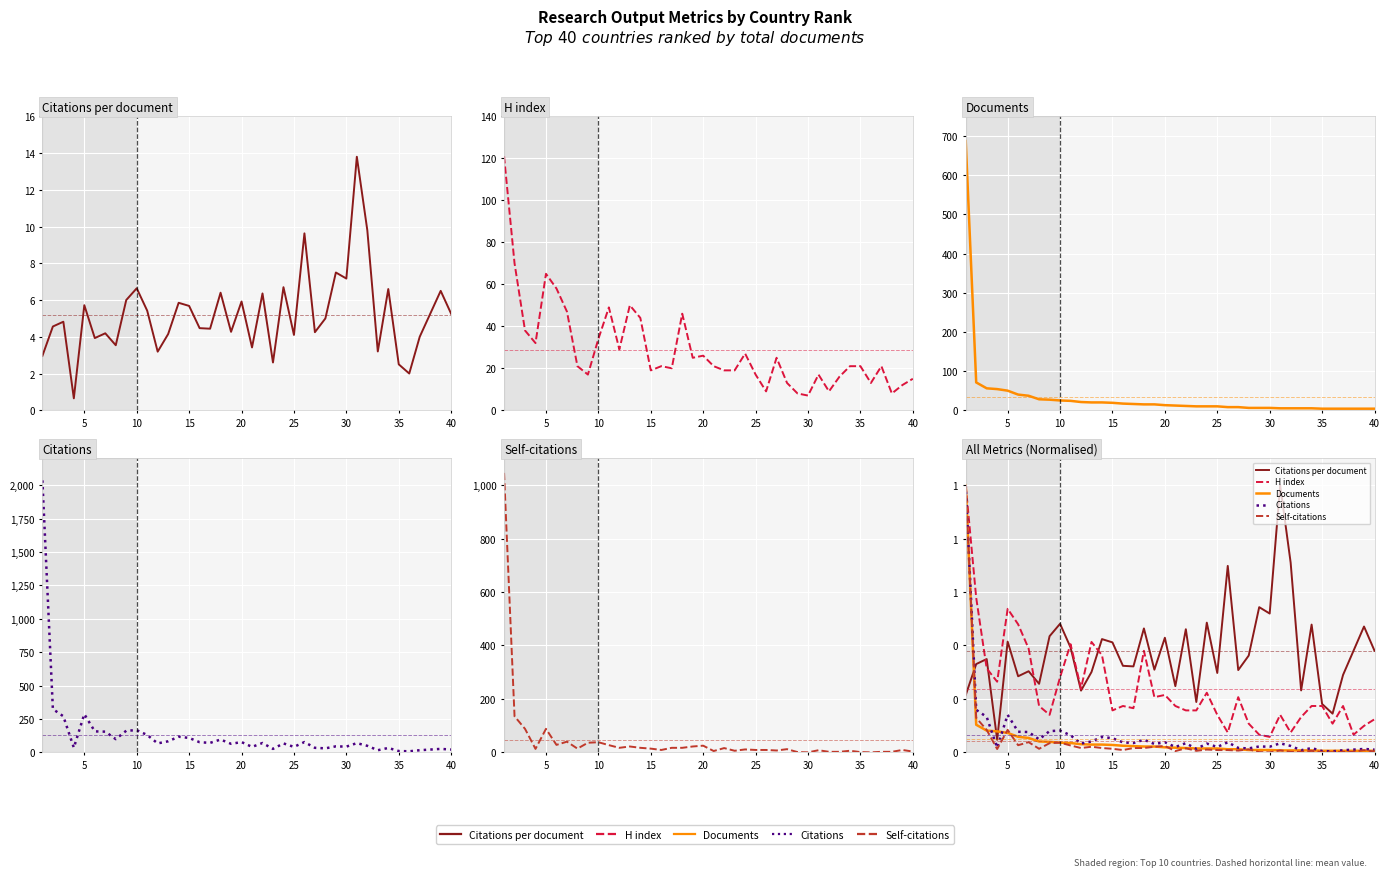

Count the number of categories in the chart.

40